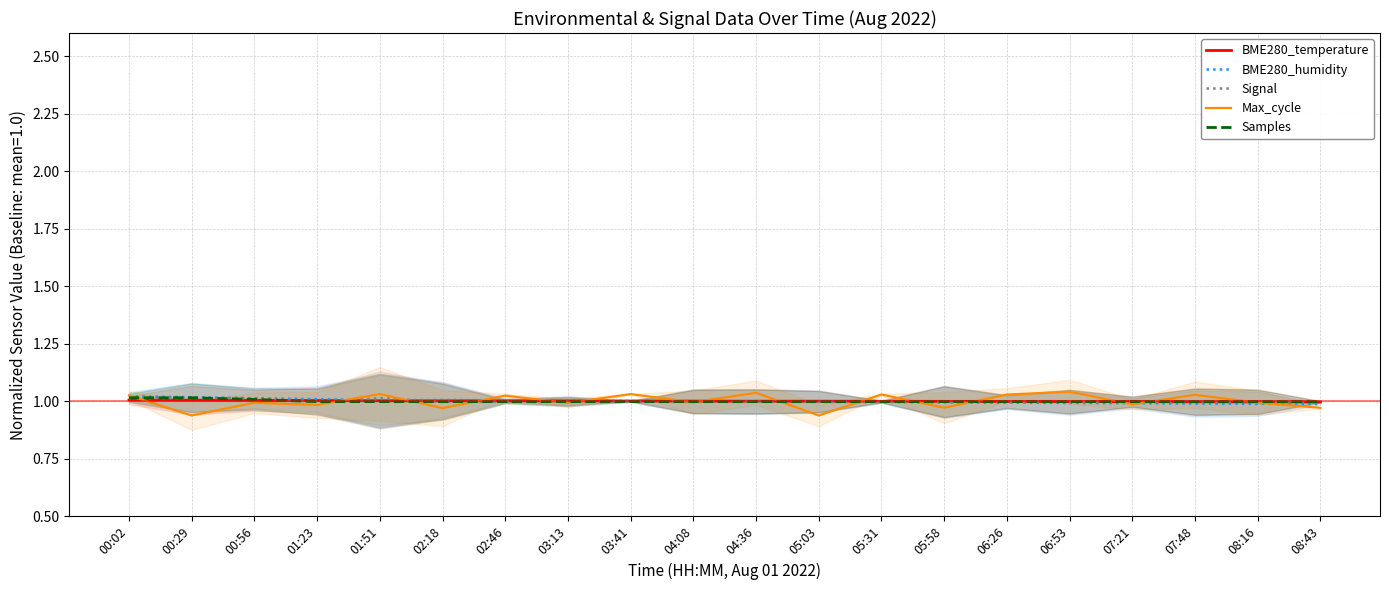

What is the value of the Signal point at the 16th from the left?

1.0